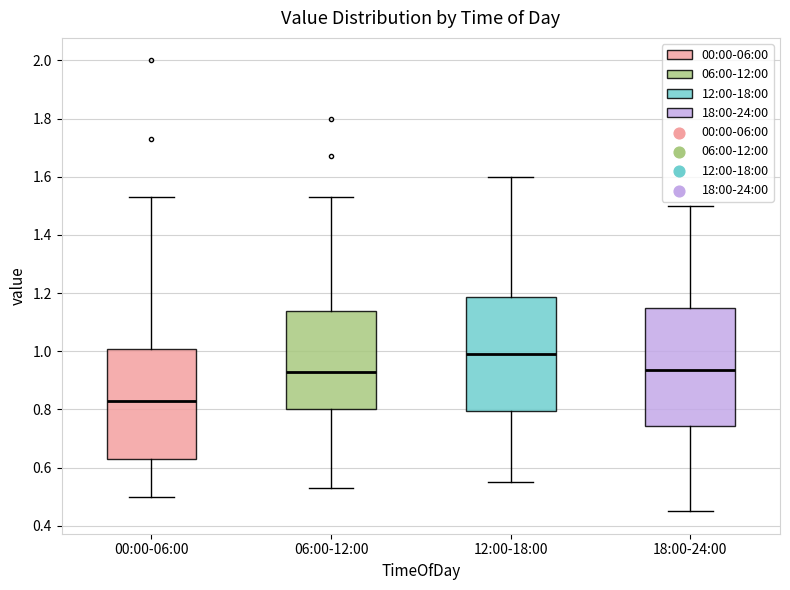

Reading left to right, transcribe this box plot: for each box, give where its median line is, the range the box spans, and where its two whiskers end, as read against the y-axis. The values are not printed on the chart, so give them approximately, as read against the axis.

00:00-06:00: median 0.84, box 0.64 to 1.00, whiskers 0.50 to 1.54
06:00-12:00: median 0.94, box 0.80 to 1.14, whiskers 0.54 to 1.54
12:00-18:00: median 1.00, box 0.80 to 1.18, whiskers 0.56 to 1.60
18:00-24:00: median 0.94, box 0.74 to 1.16, whiskers 0.46 to 1.50